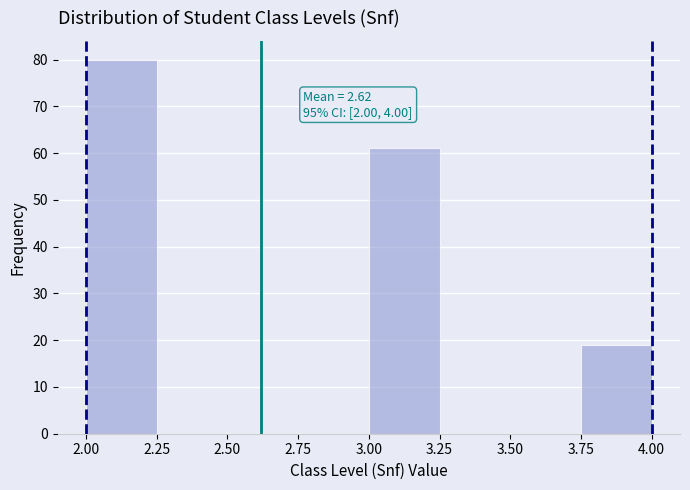

Which range on the x-axis has the tallest bar?

2.00 to 2.25